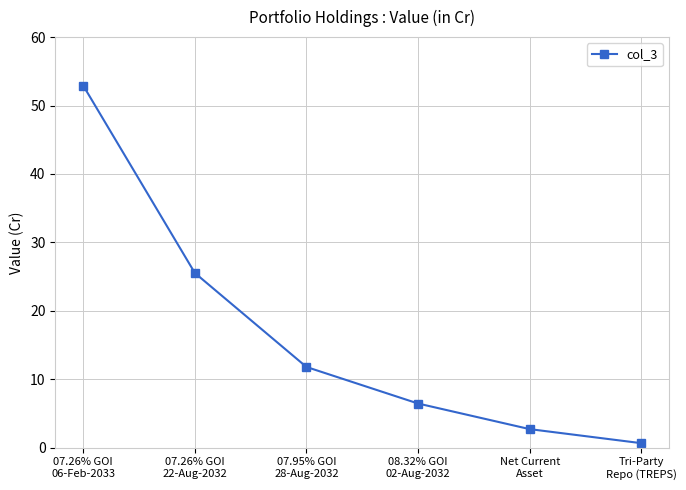

How many lines are shown in the chart?

1